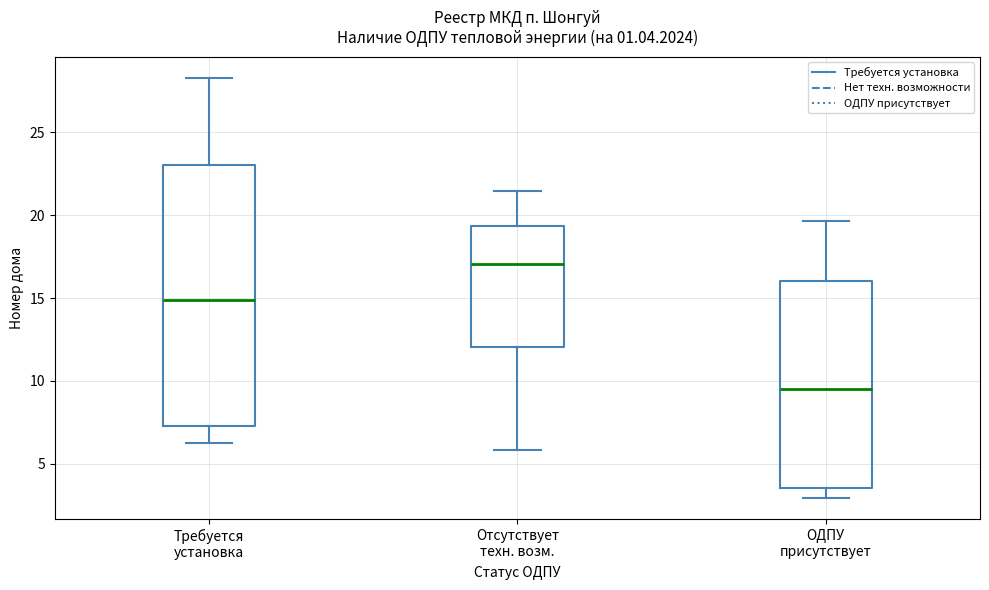

Where is the lower edge of the box for ОДПУ присутствует on the y-axis? The values are not printed on the chart, so give them approximately, as read against the axis.

3.5